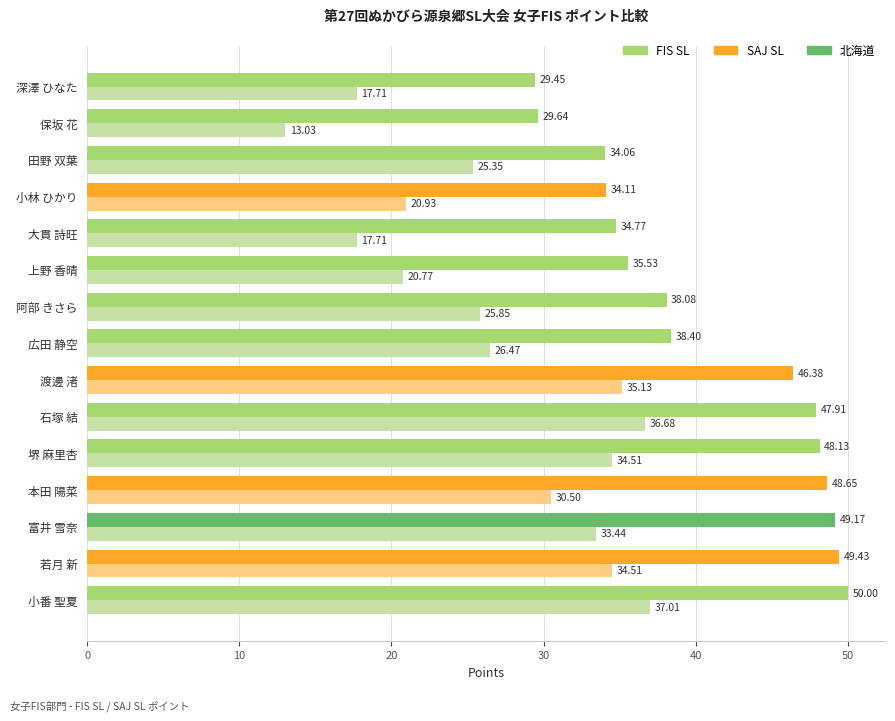

What is the sum of the FIS SL values at 小林 ひかり and 広田 静空?

72.5